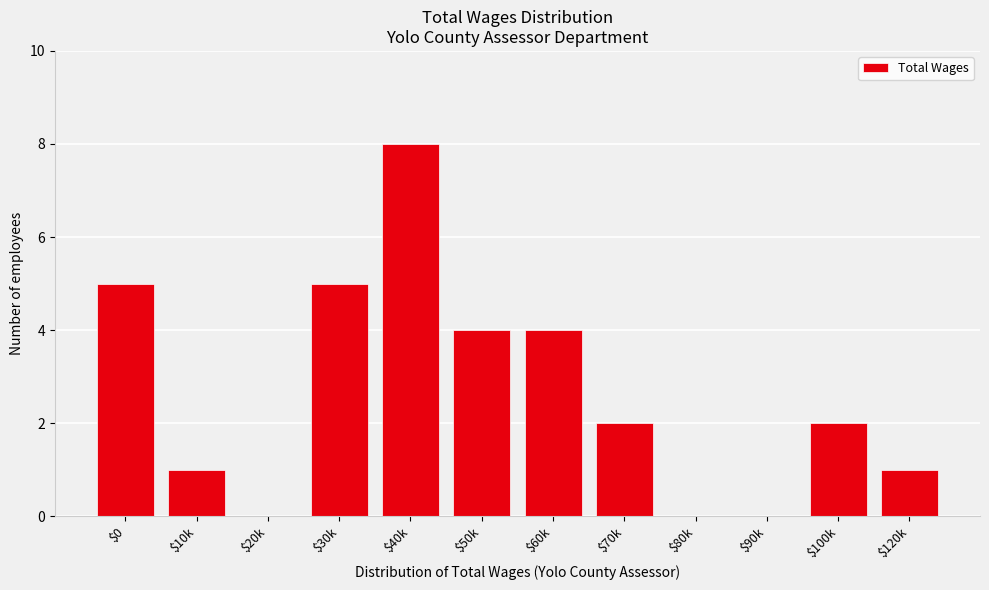

Read the value at $50k.

4